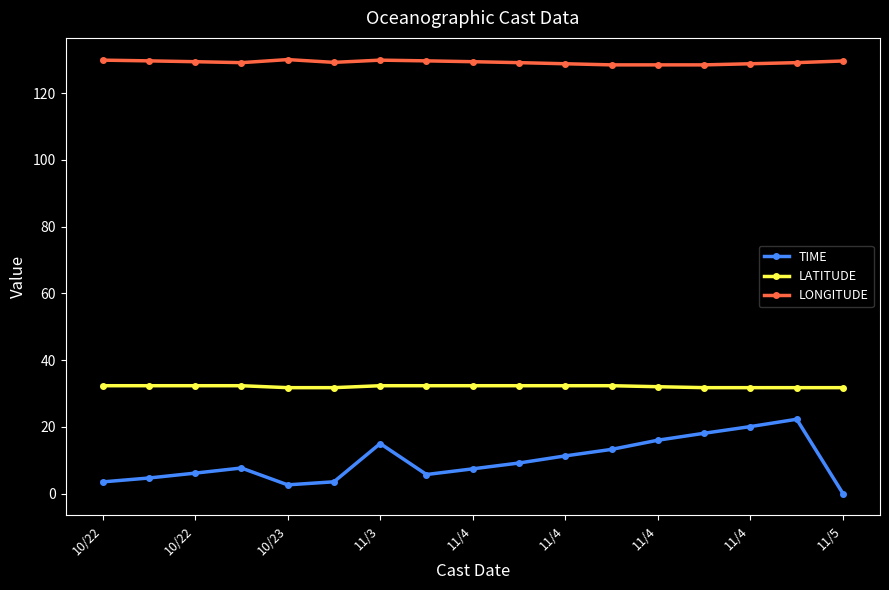

True or false: LONGITUDE has more than 1 points higher than both neighbors.

True